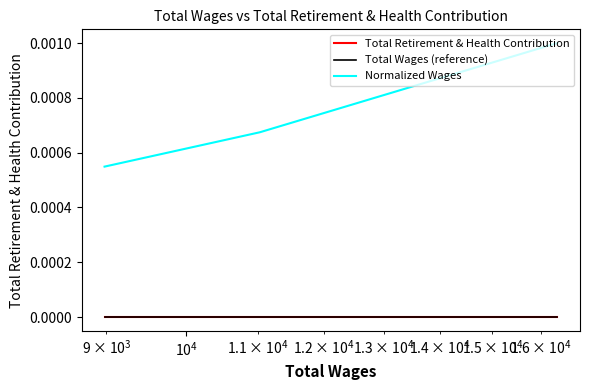

What are all the series names shown in the legend?

Total Retirement & Health Contribution, Total Wages (reference), Normalized Wages